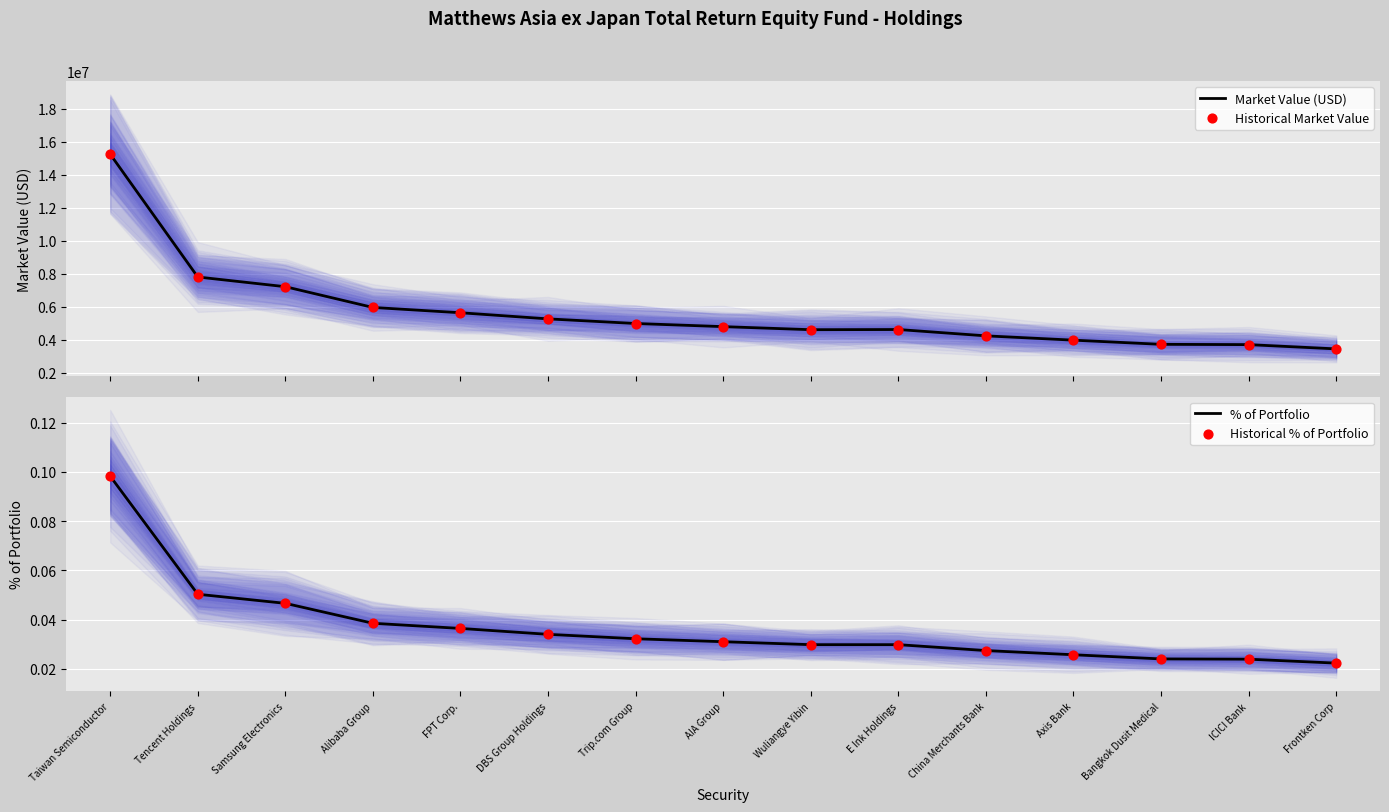

Is the value of Market Value (USD) at Axis Bank greater than the value of Historical Market Value at Frontken Corp?

Yes